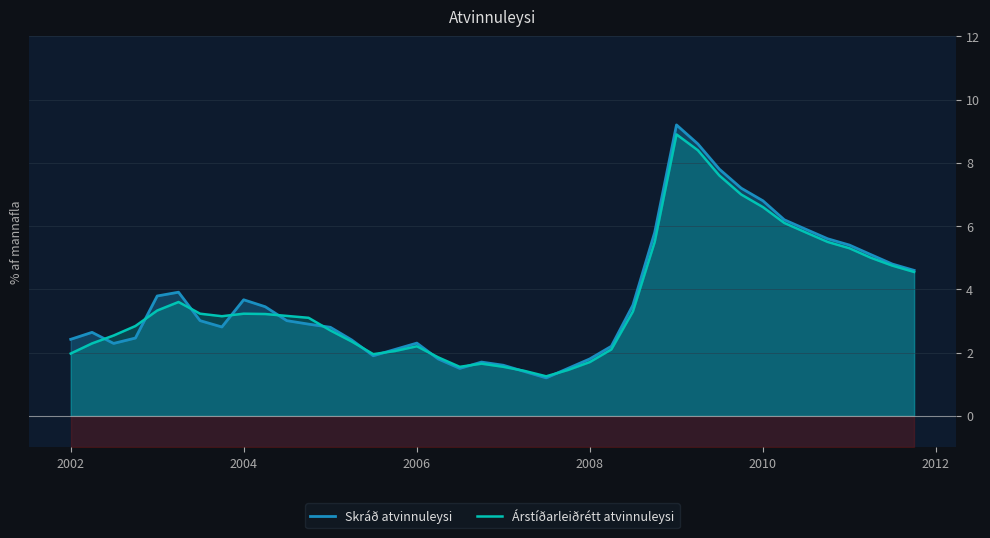

True or false: Árstíðarleiðrétt atvinnuleysi has more than 2 points higher than both neighbors.

True